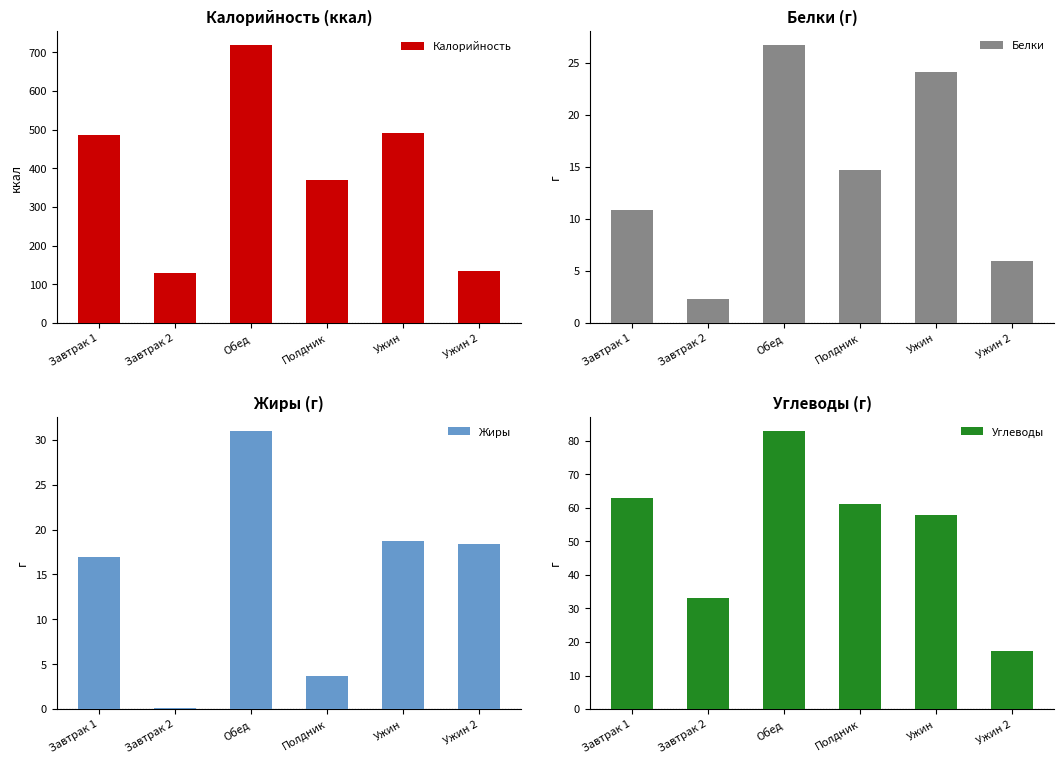

How many data points in Жиры are above 18?

3